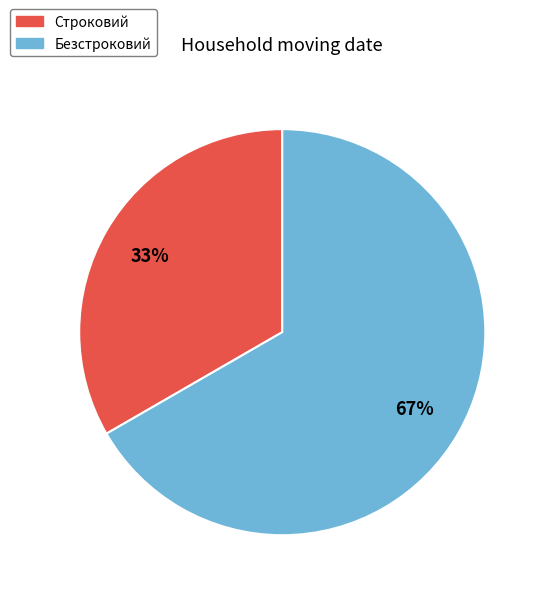

Count the number of slices in the pie.

2